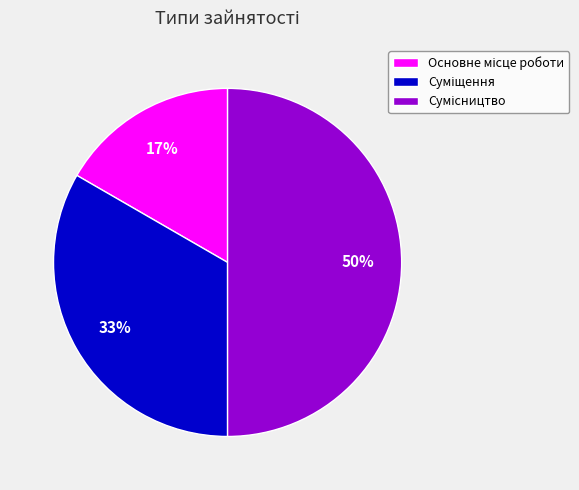

To the nearest percent, what is the difference between the largest and smallest slice percentages?

33%